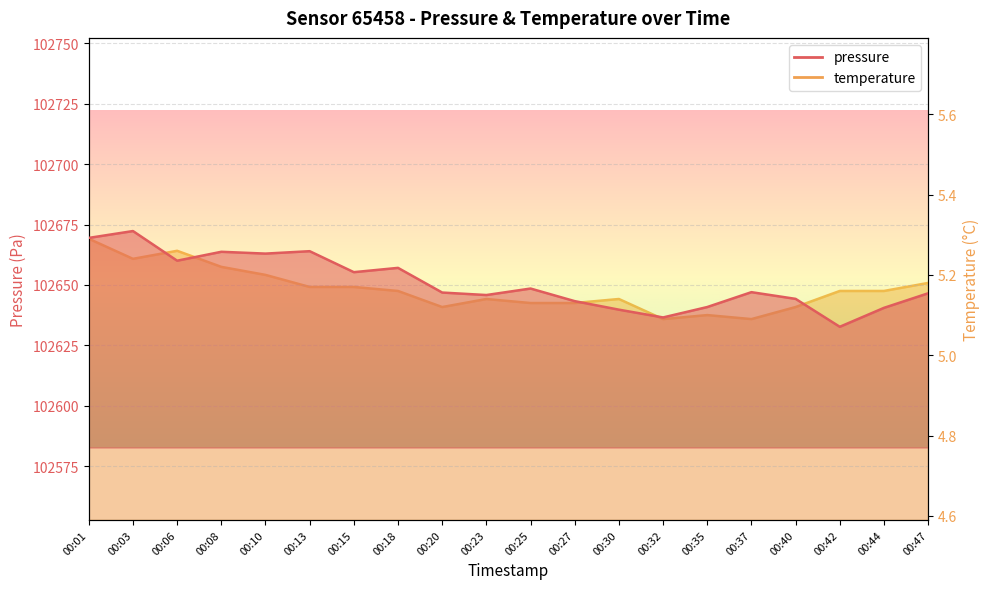

Reading left to right, list all the values displayed in this chart.

pressure: 00:01=102669.5	00:03=102672.3	00:06=102660.0	00:08=102663.7	00:10=102663.0	00:13=102664.0	00:15=102655.3	00:18=102657.1	00:20=102646.8	00:23=102645.8	00:25=102648.5	00:27=102643.3	00:30=102639.8	00:32=102636.5	00:35=102640.8	00:37=102647.0	00:40=102644.2	00:42=102632.7	00:44=102640.5	00:47=102646.5
temperature: 00:01=5.3	00:03=5.2	00:06=5.3	00:08=5.2	00:10=5.2	00:13=5.2	00:15=5.2	00:18=5.2	00:20=5.1	00:23=5.1	00:25=5.1	00:27=5.1	00:30=5.1	00:32=5.1	00:35=5.1	00:37=5.1	00:40=5.1	00:42=5.2	00:44=5.2	00:47=5.2